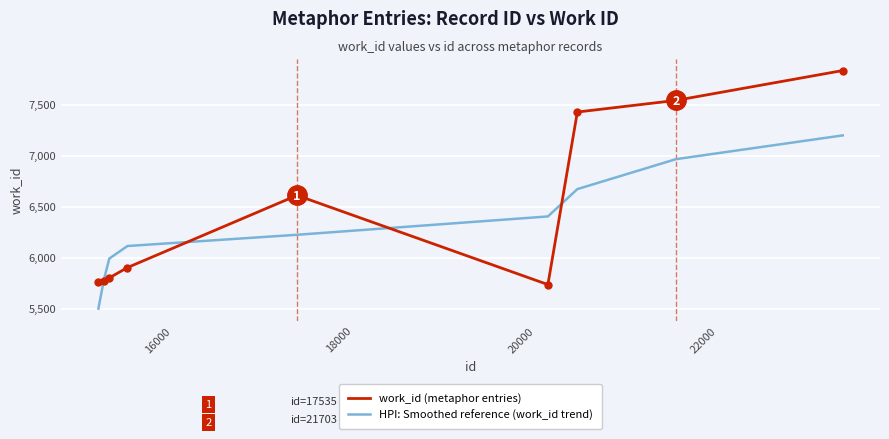

After their last crossing, which series has the higher values: work_id (metaphor entries) or HPI: Smoothed reference (work_id trend)?

work_id (metaphor entries)